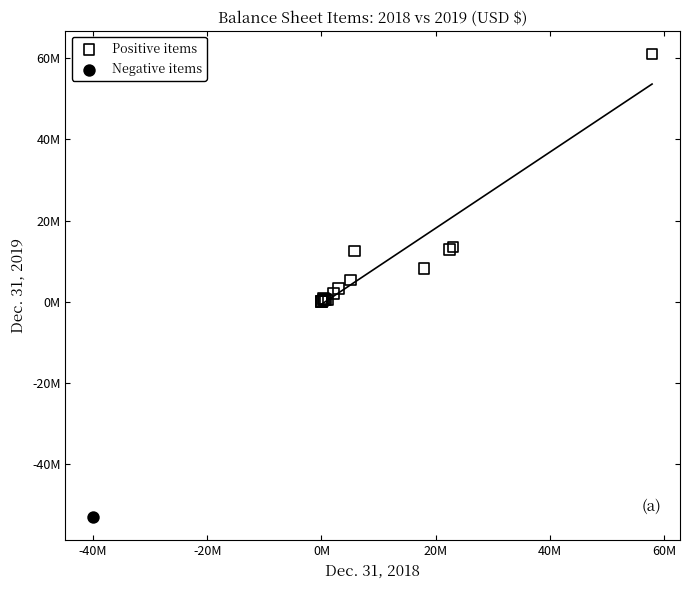

What are all the series names shown in the legend?

Positive items, Negative items